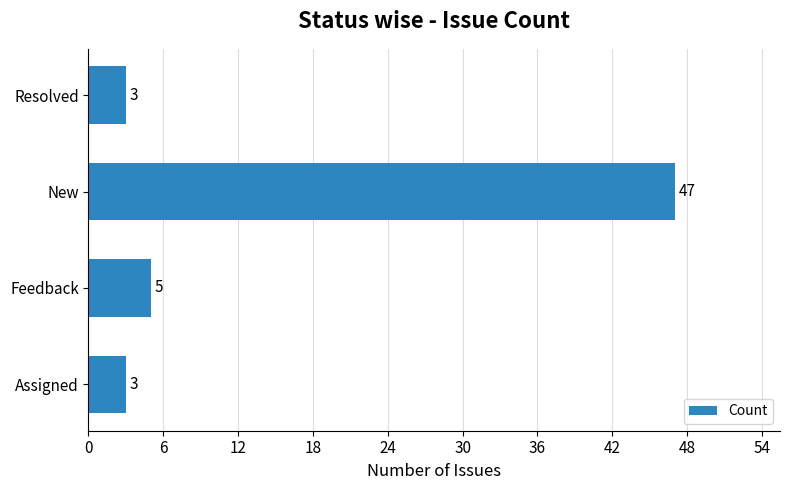

Are the bars horizontal?

Yes